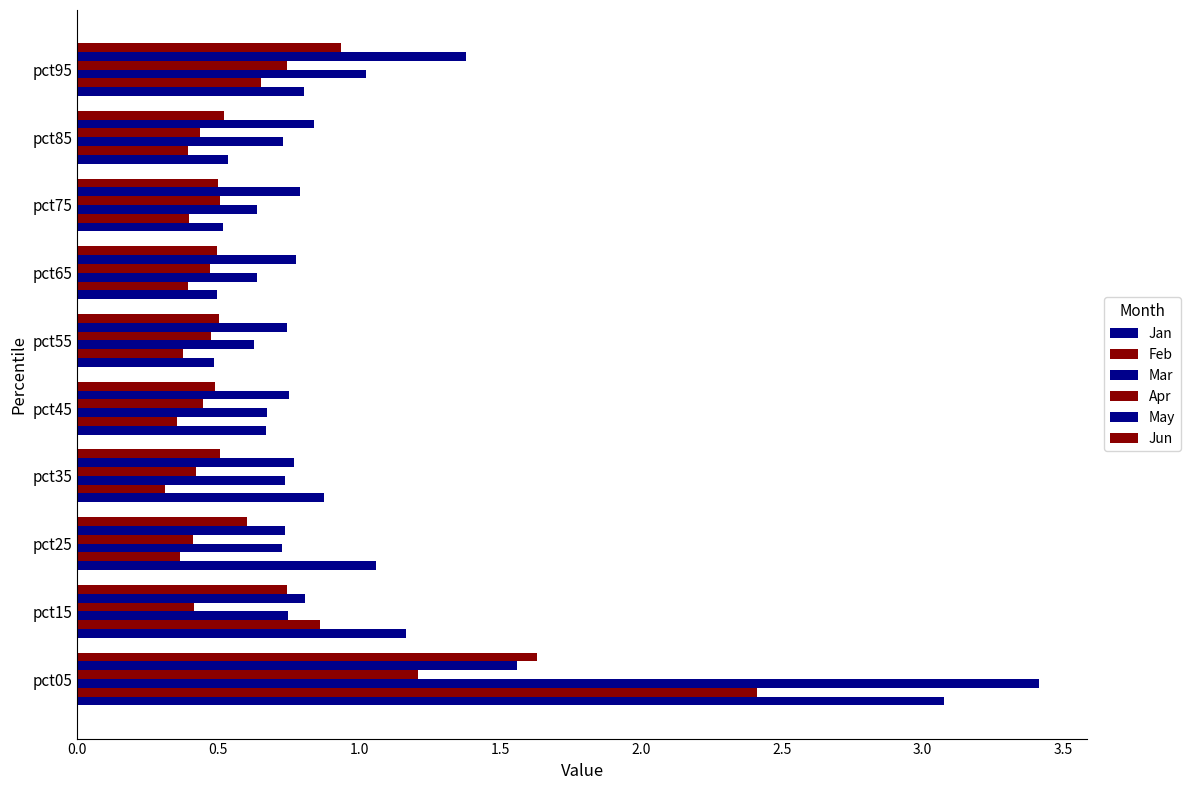

What is the value of the Mar bar at the 5th from the left?

0.7